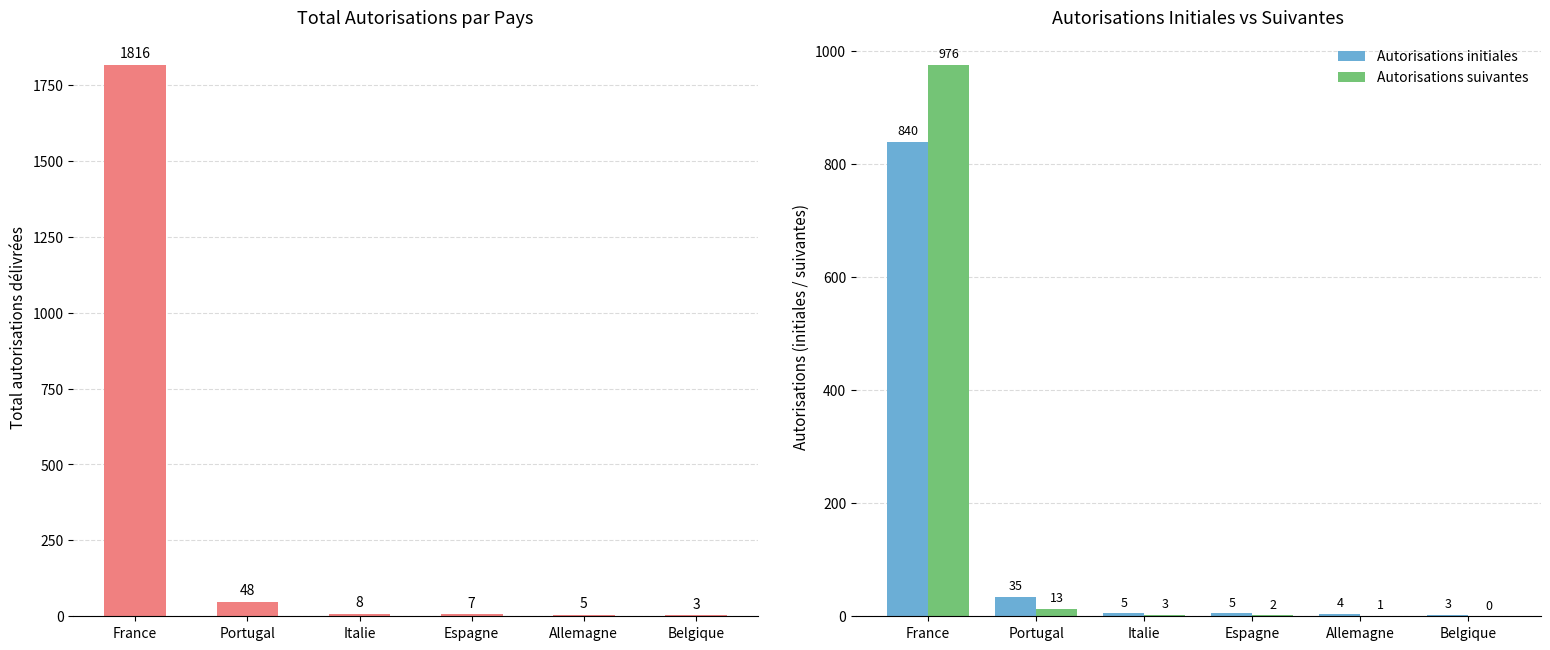

Is it true that Autorisations initiales equals 3 at Belgique?

True